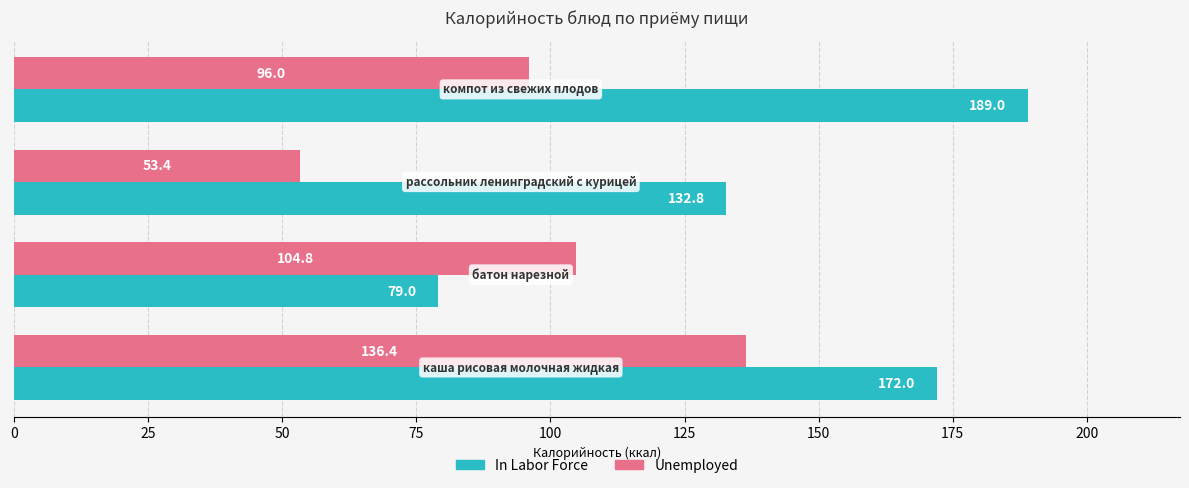

List the series in order of their overall mean, lowest first.

Unemployed, In Labor Force